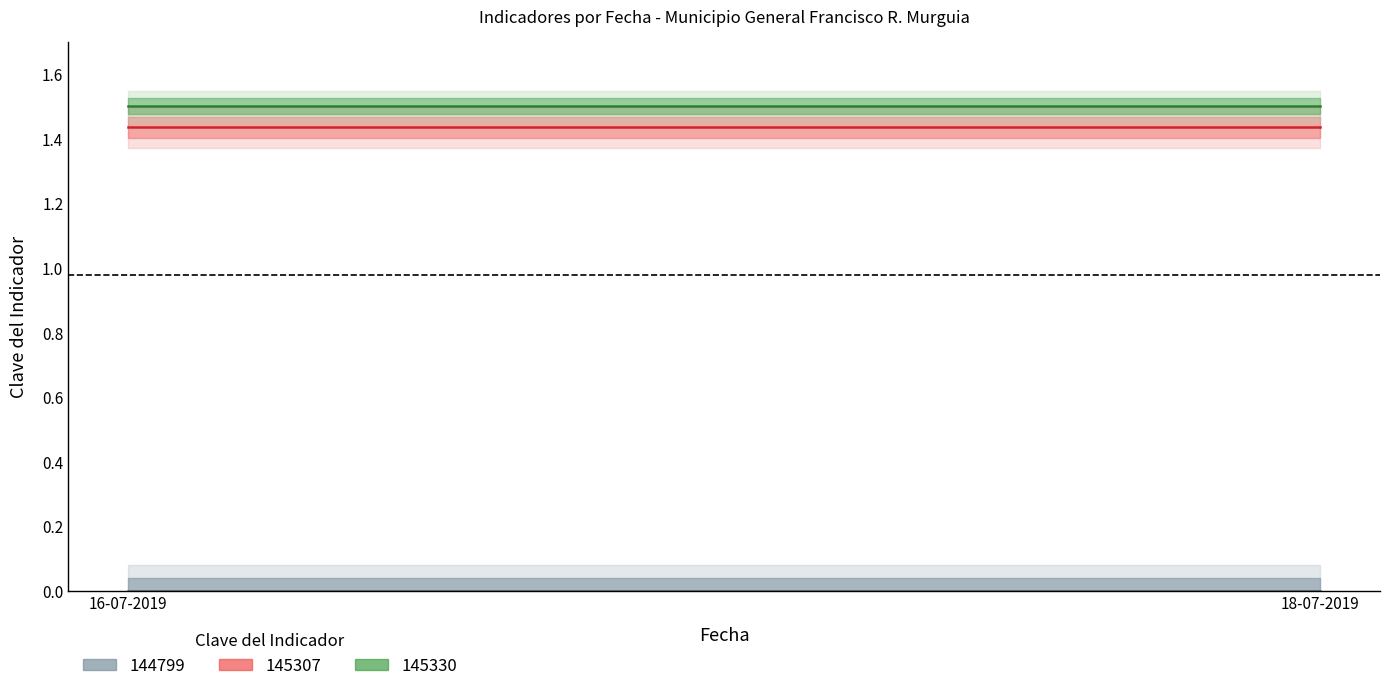

The value of 145307 centro at 16-07-2019 is 0.6. True or false?

False